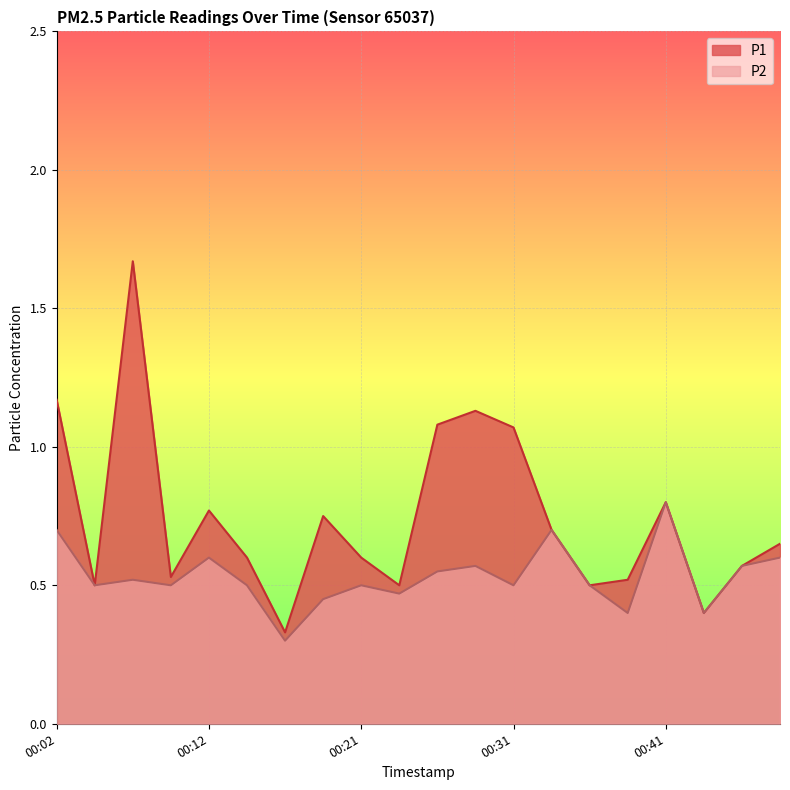

What is the sum of all P2 values?

10.6